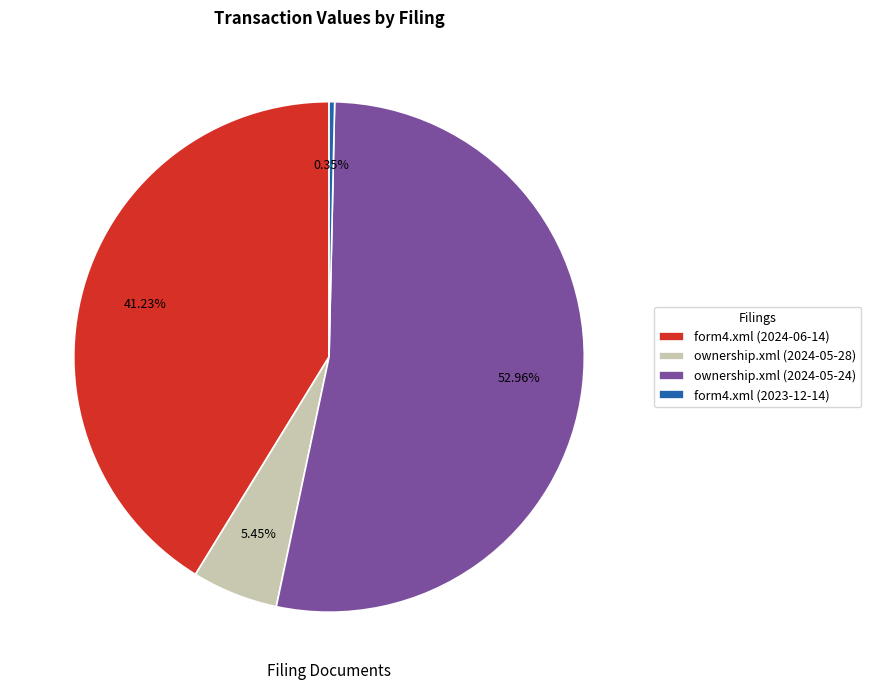

Rank the categories by value from lowest to highest.

form4.xml (2023-12-14), ownership.xml (2024-05-28), form4.xml (2024-06-14), ownership.xml (2024-05-24)